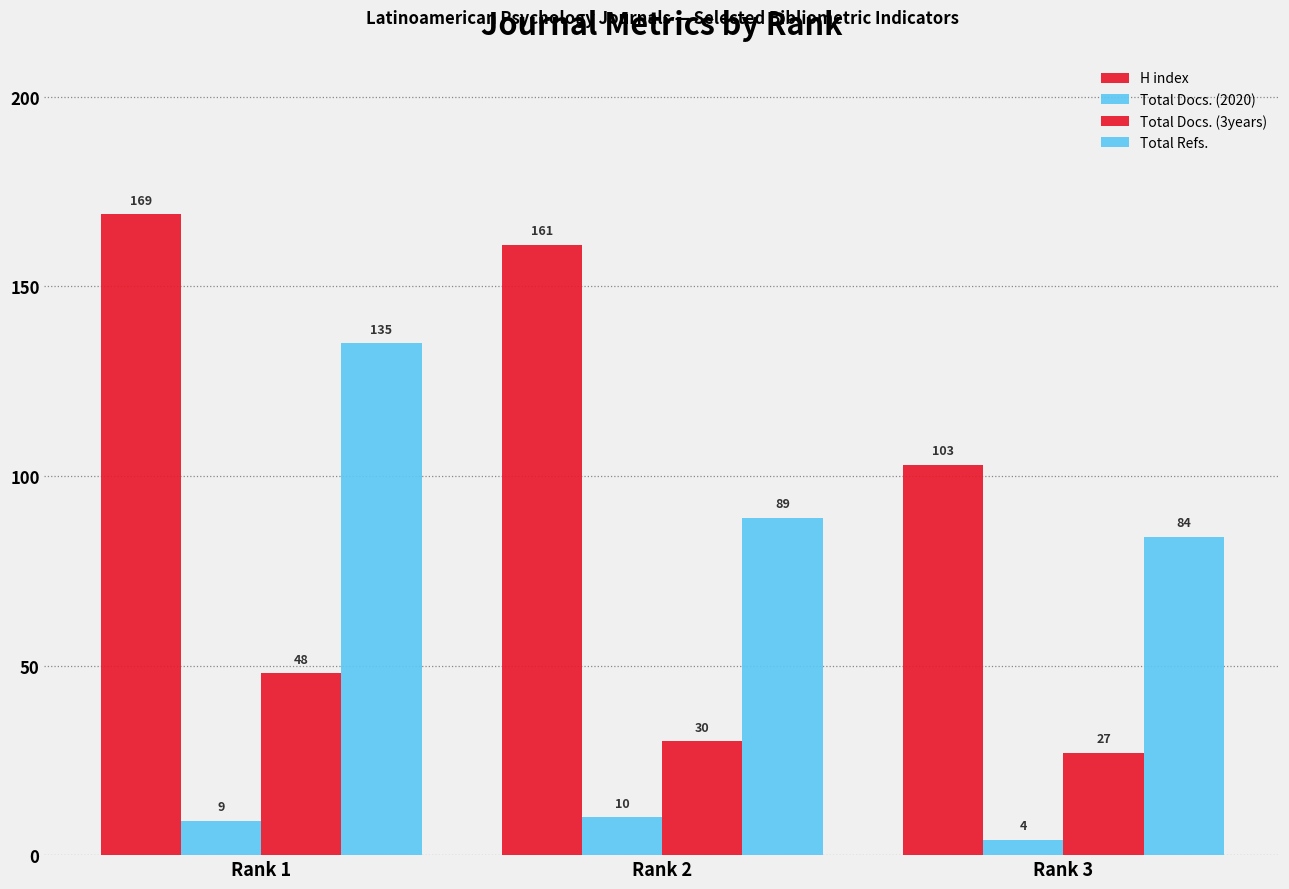

How many bars are there in total?

12